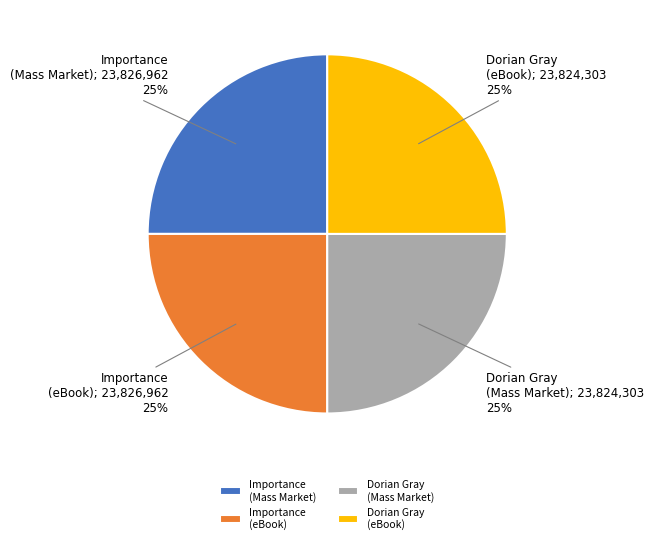

Approximately how many times larger is the value at Dorian Gray (Mass Market) compared to Dorian Gray (eBook)?

1.0